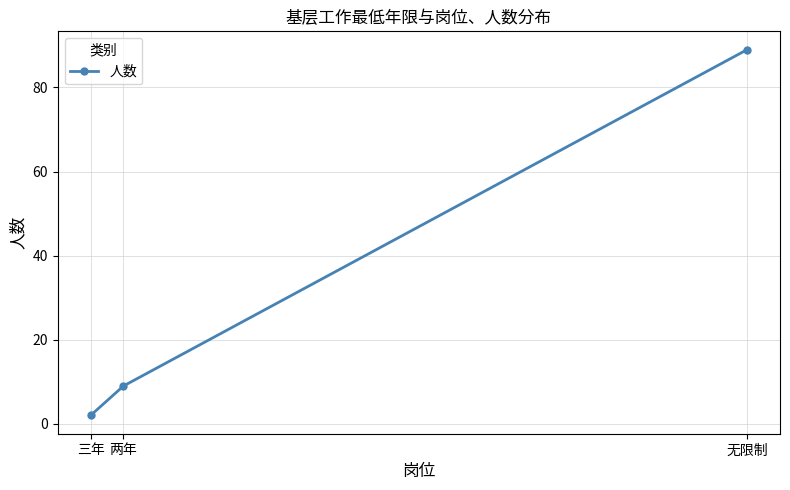

Reading left to right, list all the values displayed in this chart.

三年=2	两年=9	无限制=89